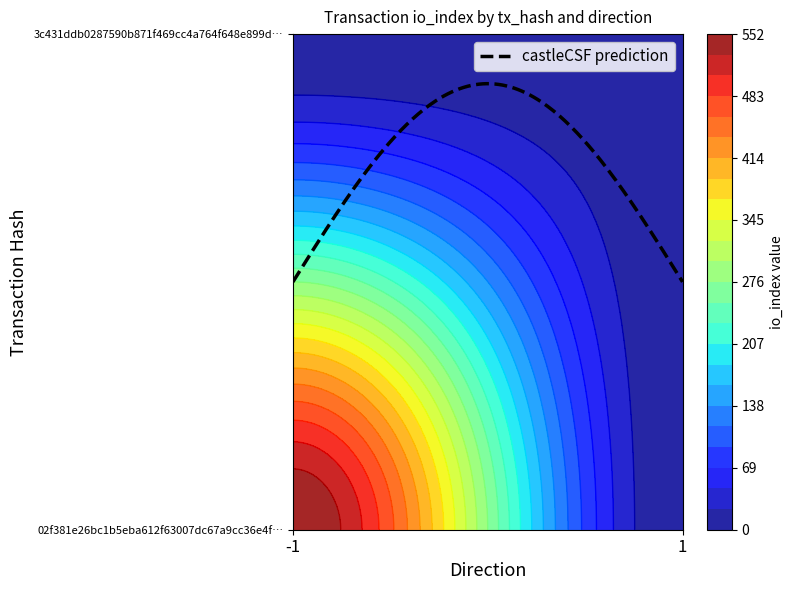

What is the sum of all 02f381e26bc1b5eba612f63007dc67a9cc36e4f values?

551